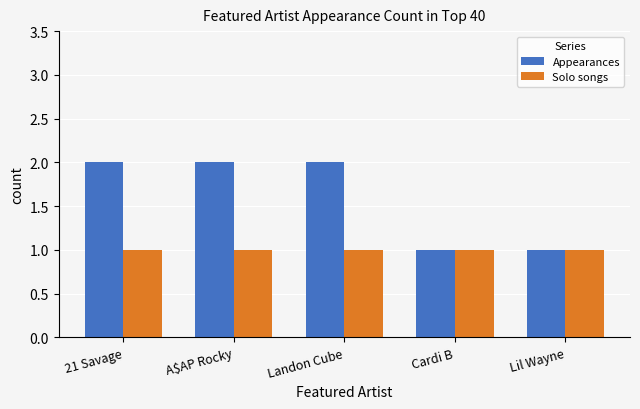

Which series has the widest spread of values?

Appearances